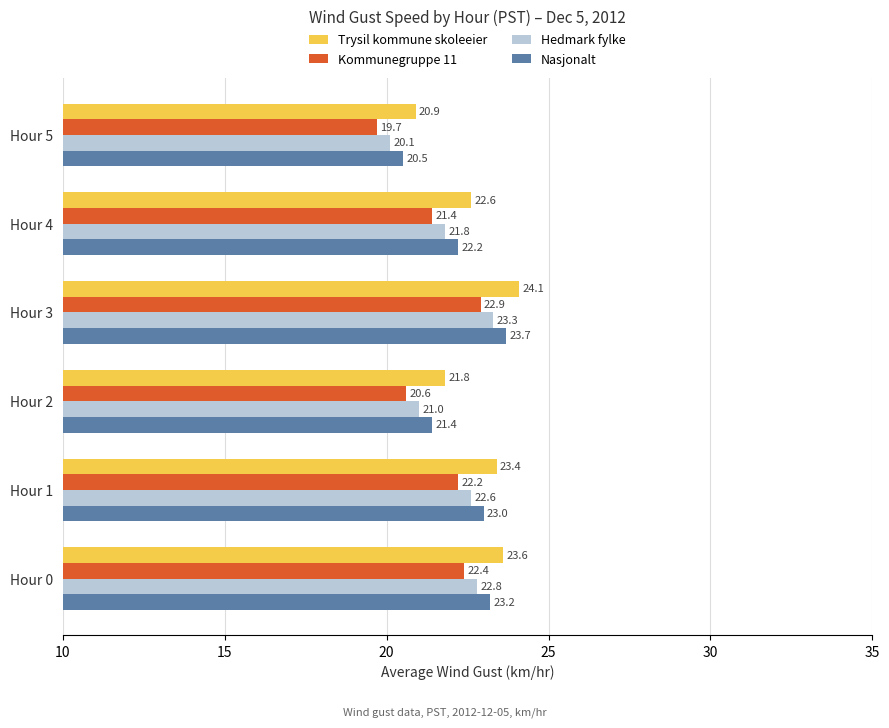

What is the difference between the maximum and minimum values in the Nasjonalt series?

3.2